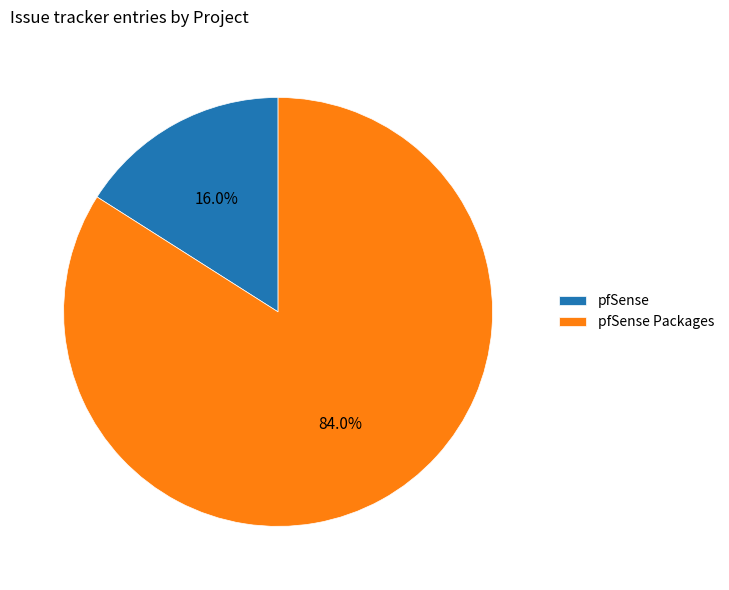

Is the sum of pfSense and pfSense Packages greater than half?

Yes